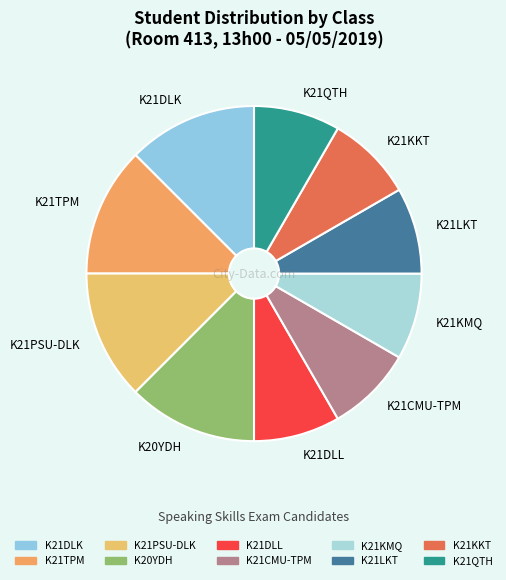

Count the number of slices in the pie.

10